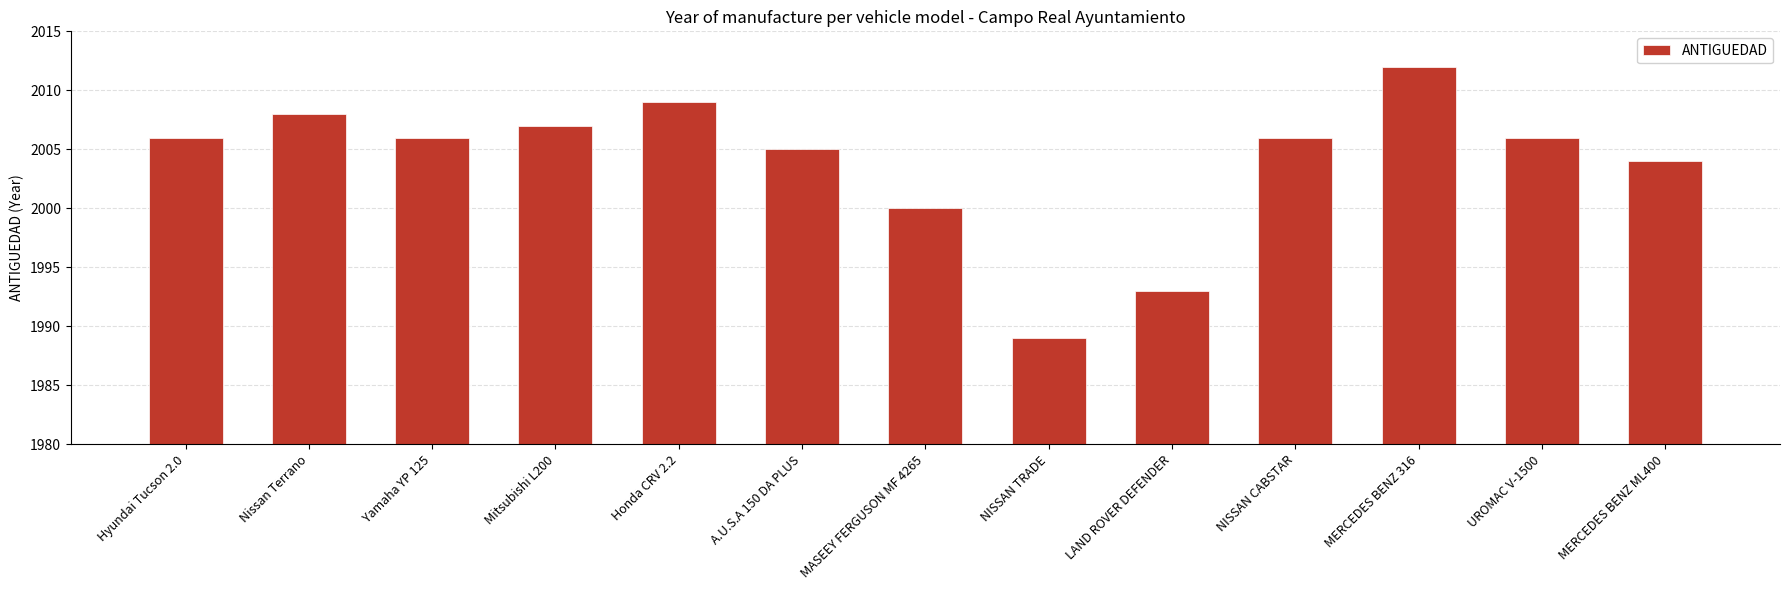

How many data points does each series have?

13